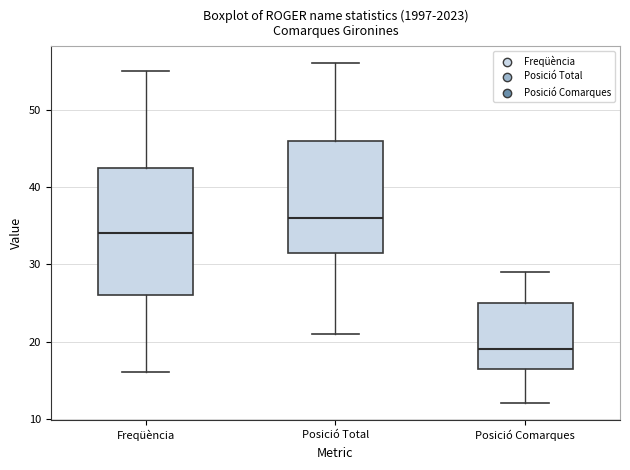

Reading left to right, read every box against the y-axis: the position of its median line, the range the box covers, and the ends of its whiskers. The values are not printed on the chart, so give them approximately, as read against the axis.

Freqüència: median 34, box 26 to 43, whiskers 16 to 55
Posició Total: median 36, box 32 to 46, whiskers 21 to 56
Posició Comarques: median 19, box 17 to 25, whiskers 12 to 29